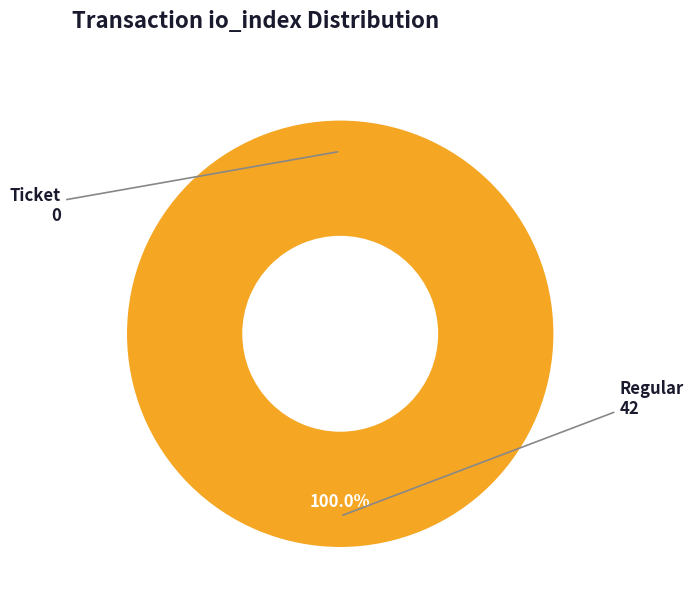

To the nearest percent, what portion does Regular (index 42) represent?

100%